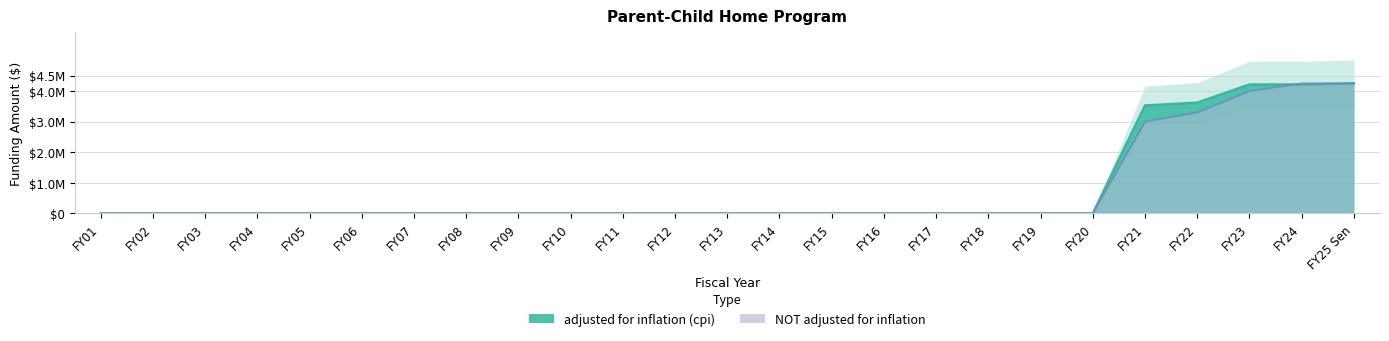

What is the difference between the maximum and minimum values in the NOT adjusted for inflation series?

4250000